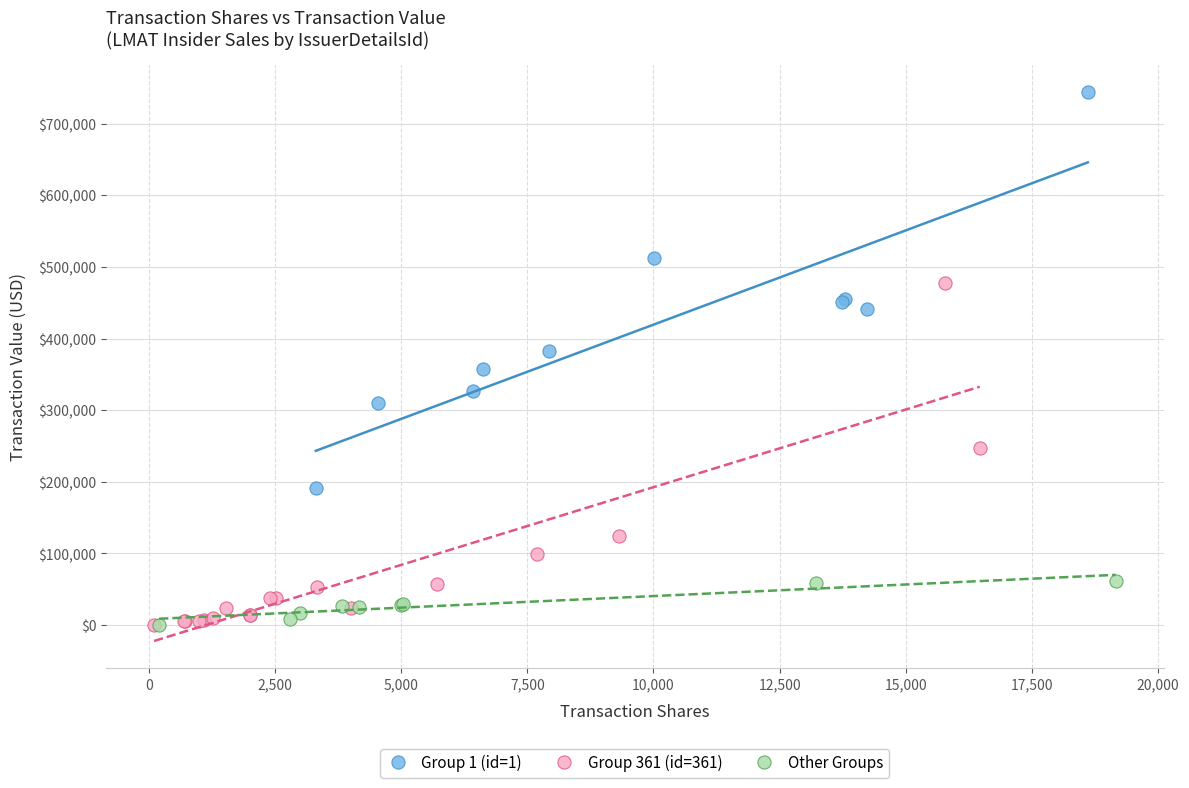

Which series has the largest Y range (max minus min)?

Group 1 (id=1)